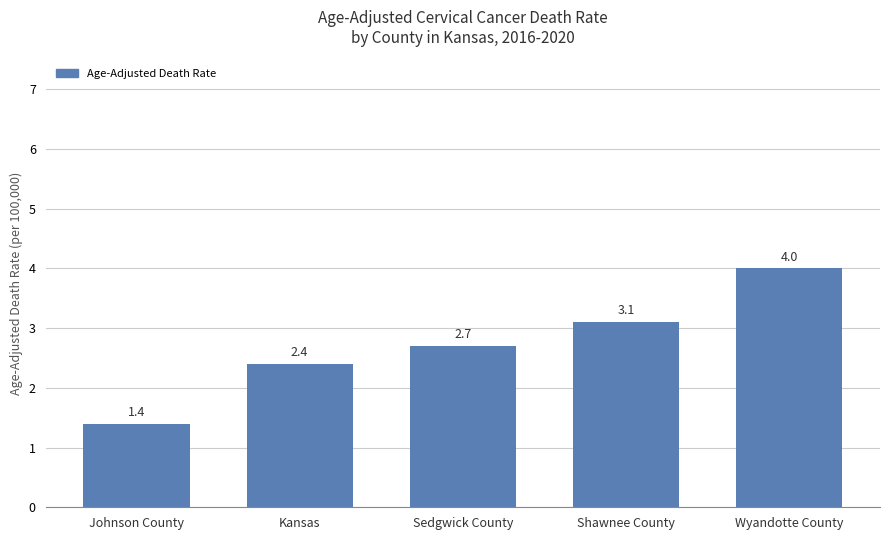

What is the sum of all values?

13.6